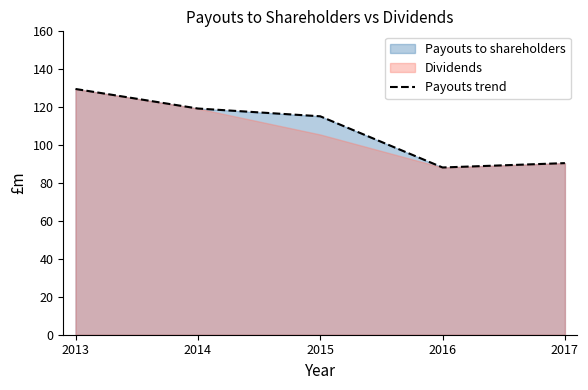

How many data points are above 115?

3